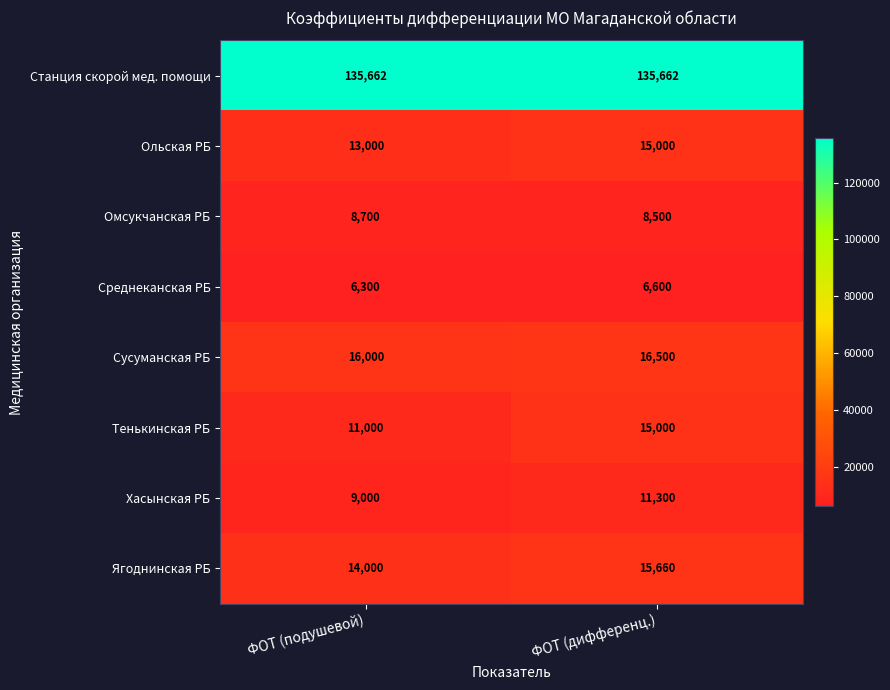

Where is Тенькинская РБ nearest to the value 13000?

ФОТ (подушевой)